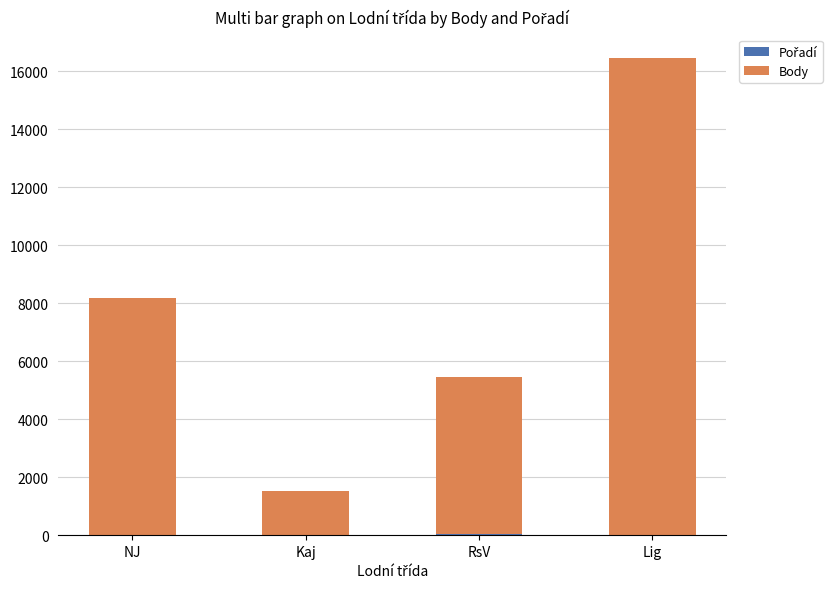

At which category is the sum across all series the highest?

Lig